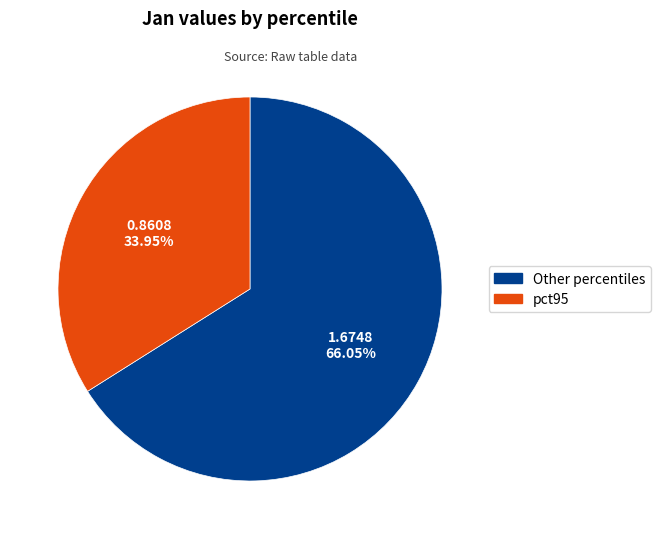

Does any single category account for the majority?

Yes